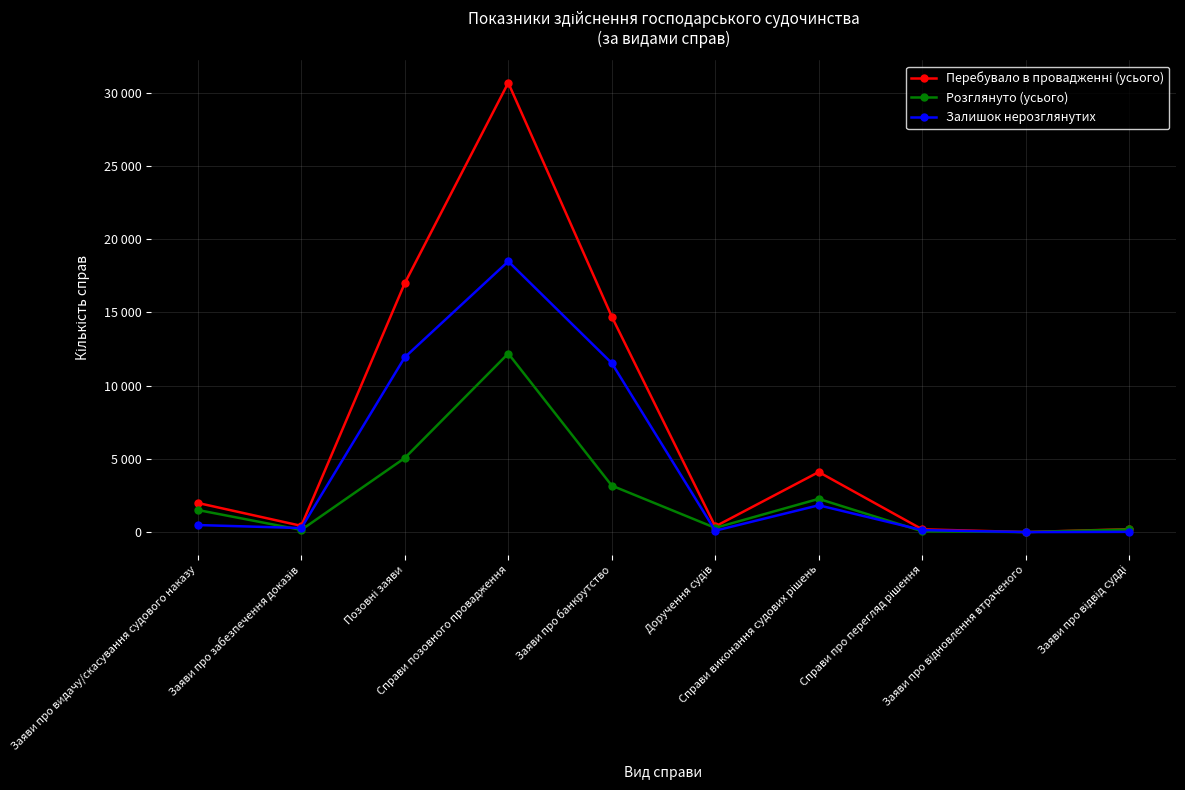

Where is the first local maximum for Перебувало в провадженні (усього)?

Справи позовного провадження